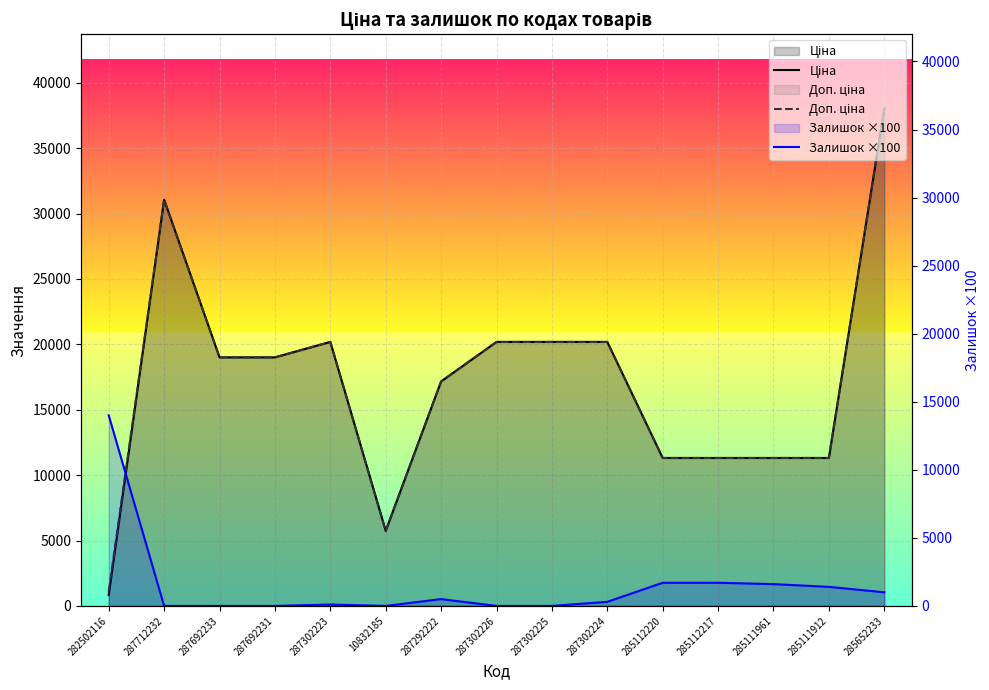

What are all the series names shown in the legend?

Ціна, Доп. ціна, Залишок ×100